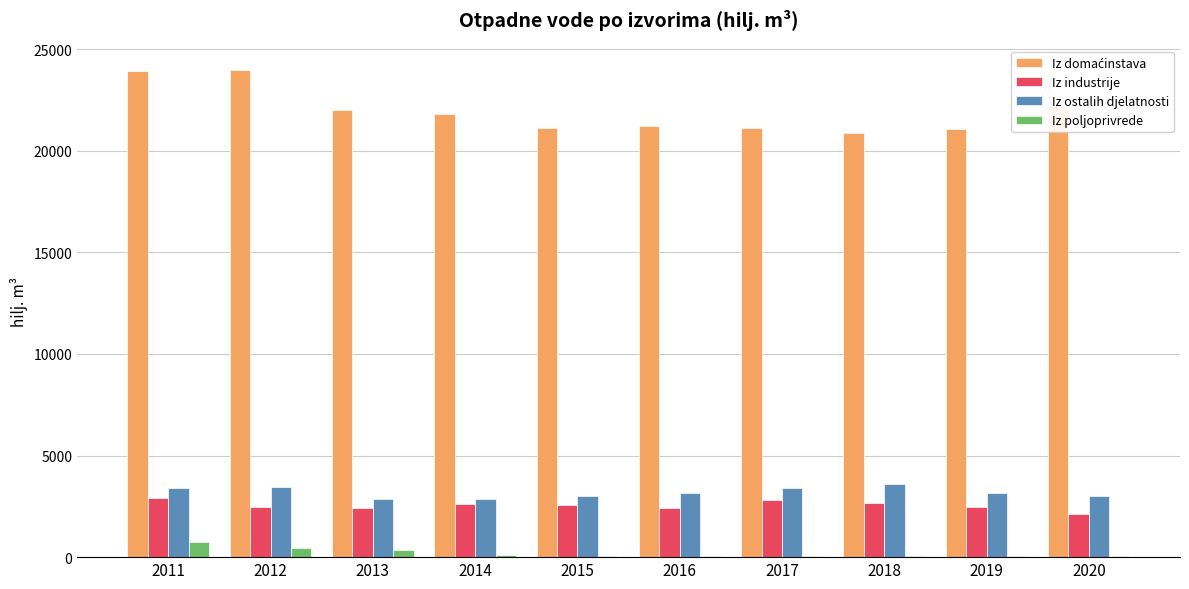

What is the greatest value displayed?

23985